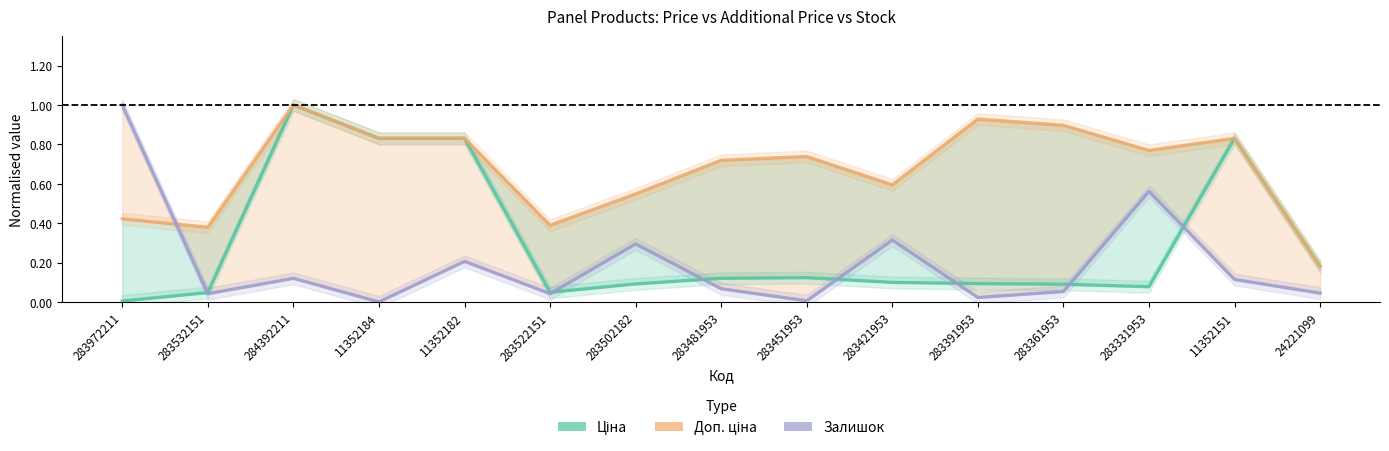

Which series has the largest total across all categories?

Доп. ціна